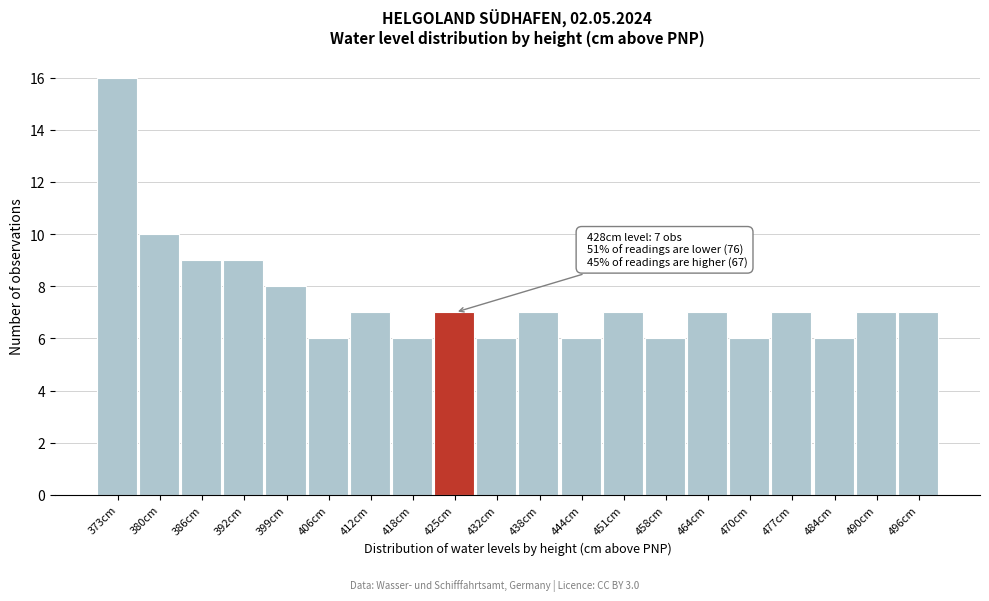

Reading left to right, extract all data points from this chart.

373cm=16	380cm=10	386cm=9	392cm=9	399cm=8	406cm=6	412cm=7	418cm=6	425cm=7	432cm=6	438cm=7	444cm=6	451cm=7	458cm=6	464cm=7	470cm=6	477cm=7	484cm=6	490cm=7	496cm=7